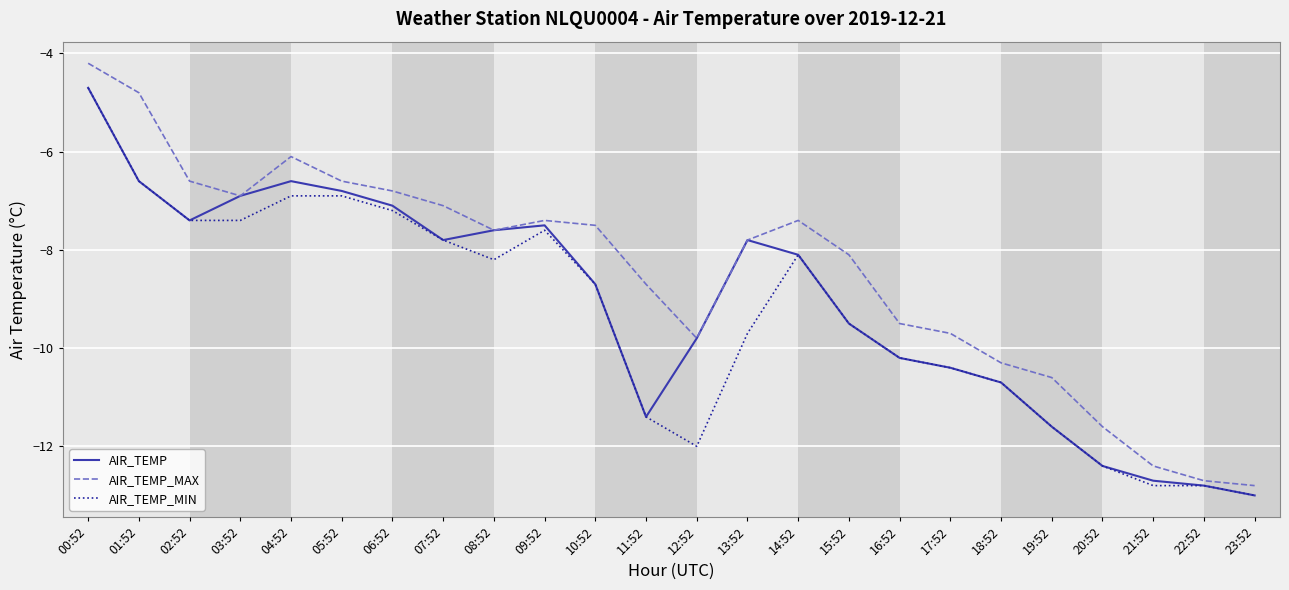

The value of AIR_TEMP at 00:52 is -2.3. True or false?

False